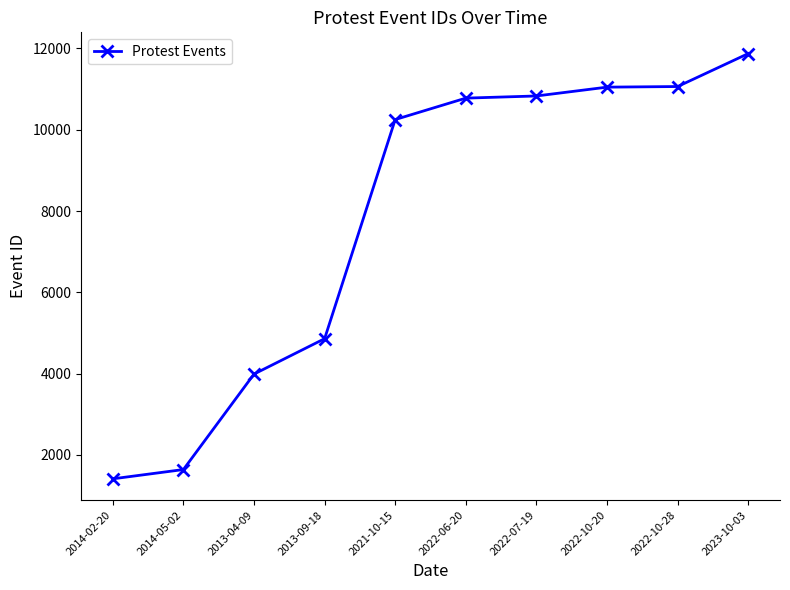

Is it true that the value at 2022-10-20 is 6329?

False